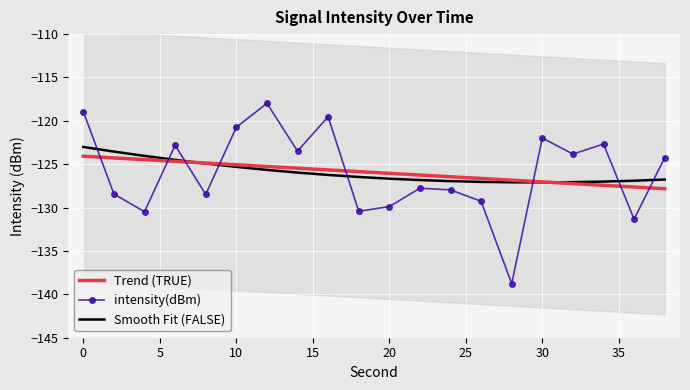

How many lines are shown in the chart?

3